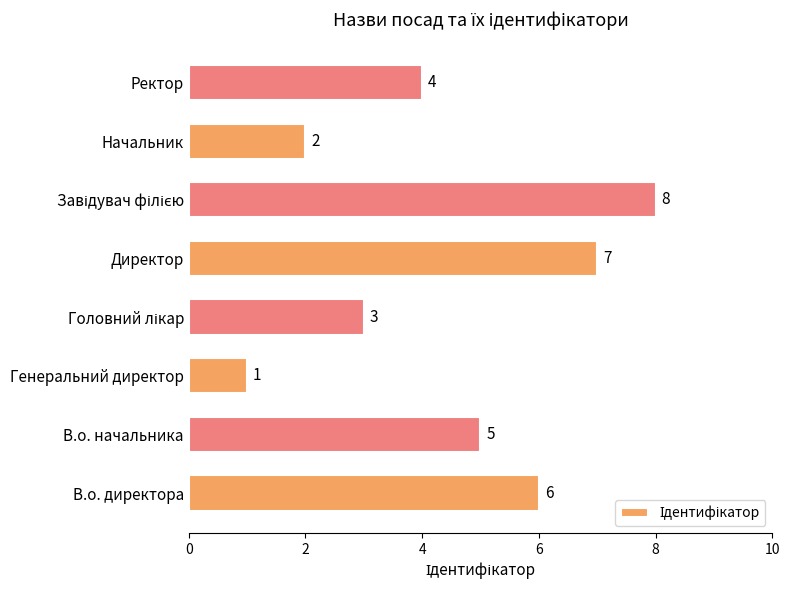

At which label is the value closest to 4?

Ректор